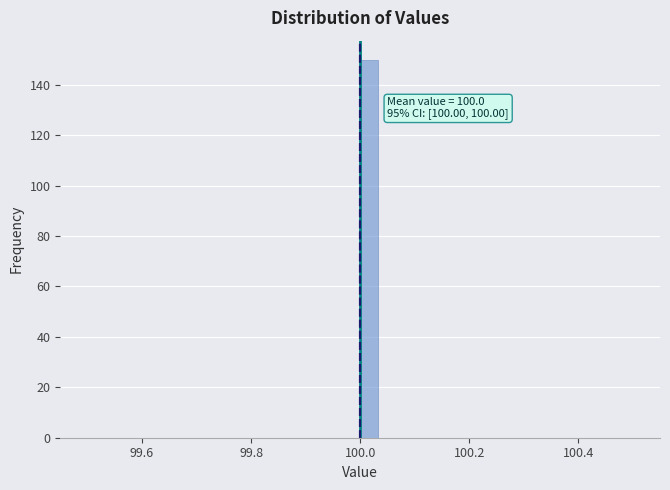

Read against the x-axis, roughly where is the centre of the tallest bar?

100.02